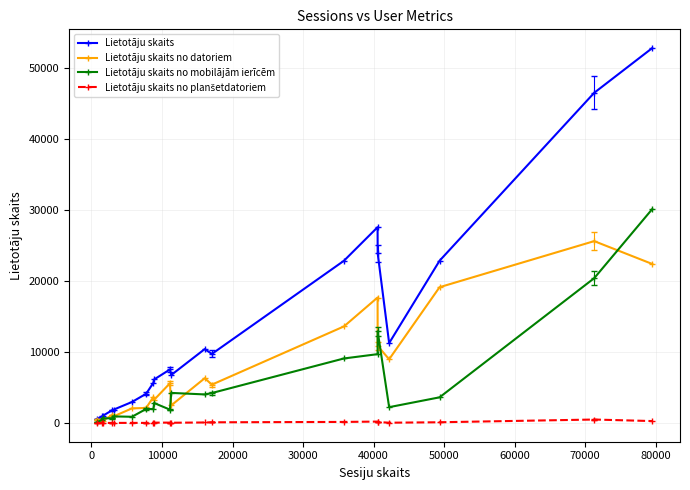

Which series has the widest spread of values?

Lietotāju skaits